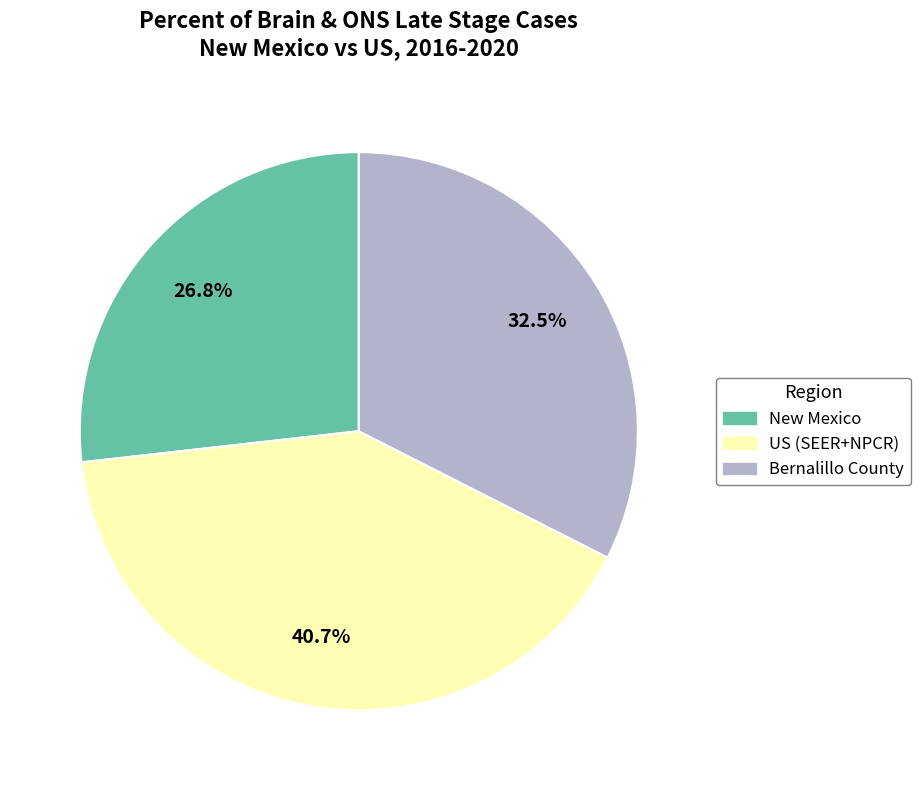

Between Bernalillo County and New Mexico, which is larger?

Bernalillo County